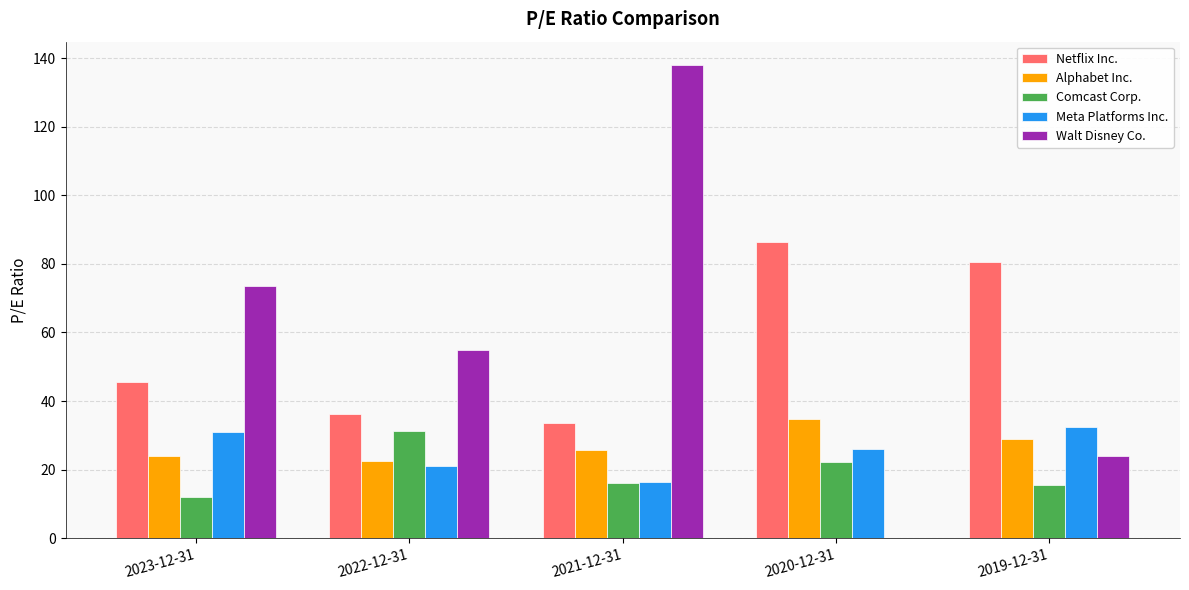

Where is Walt Disney Co. nearest to the value 68?

2023-12-31